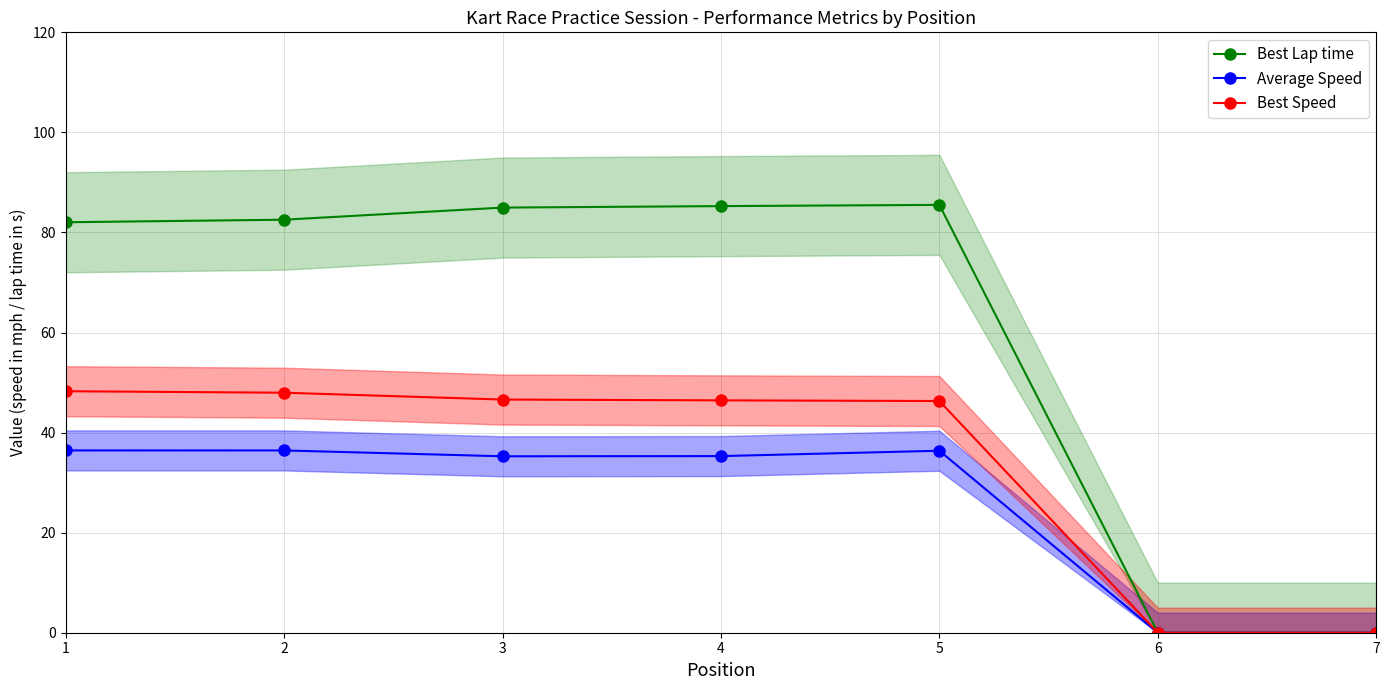

Which series has the largest range (max minus min)?

Best Lap time